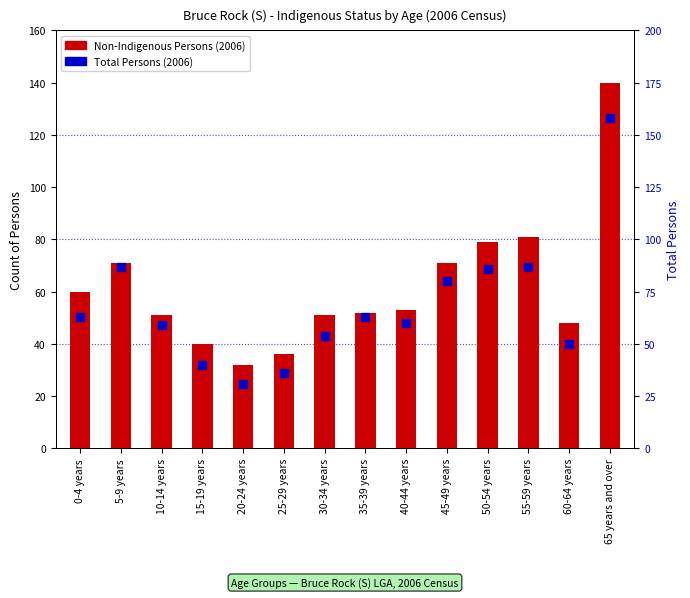

What are all the series names shown in the legend?

Non-Indigenous Persons (2006), Total Persons (2006)